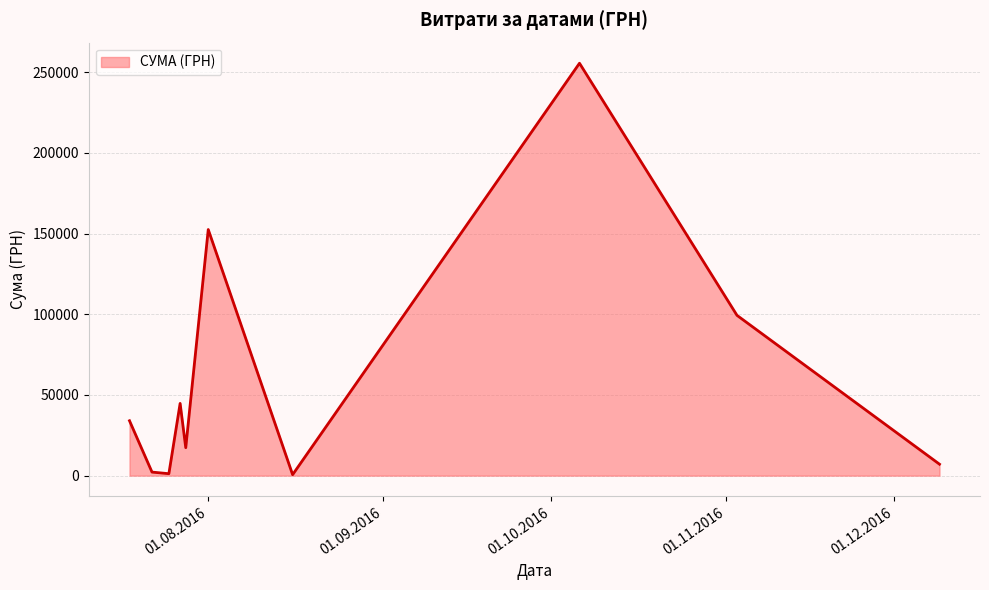

What is the greatest value displayed?

255550.2